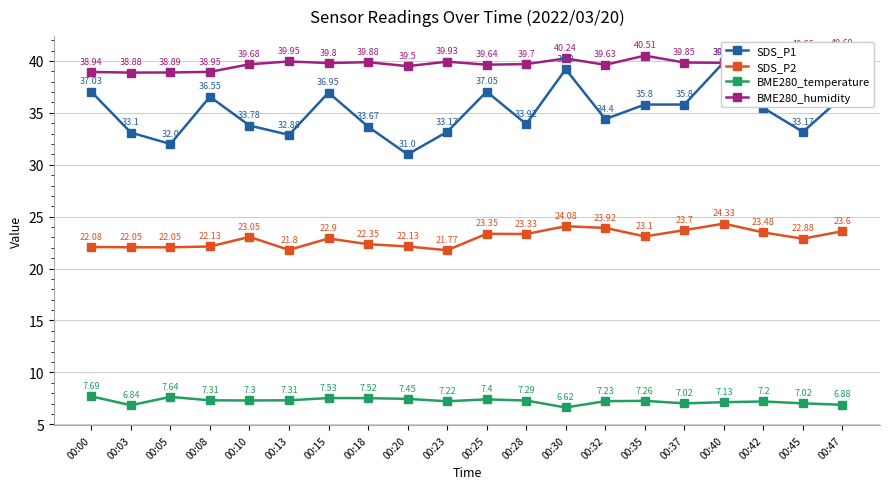

Reading left to right, extract all data points from this chart.

SDS_P1: 00:00=37.0	00:03=33.1	00:05=32.0	00:08=36.5	00:10=33.8	00:13=32.9	00:15=37.0	00:18=33.7	00:20=31.0	00:23=33.2	00:25=37.0	00:28=33.9	00:30=39.2	00:32=34.4	00:35=35.8	00:37=35.8	00:40=39.9	00:42=35.5	00:45=33.2	00:47=36.5
SDS_P2: 00:00=22.1	00:03=22.1	00:05=22.1	00:08=22.1	00:10=23.1	00:13=21.8	00:15=22.9	00:18=22.4	00:20=22.1	00:23=21.8	00:25=23.4	00:28=23.3	00:30=24.1	00:32=23.9	00:35=23.1	00:37=23.7	00:40=24.3	00:42=23.5	00:45=22.9	00:47=23.6
BME280_temperature: 00:00=7.7	00:03=6.8	00:05=7.6	00:08=7.3	00:10=7.3	00:13=7.3	00:15=7.5	00:18=7.5	00:20=7.5	00:23=7.2	00:25=7.4	00:28=7.3	00:30=6.6	00:32=7.2	00:35=7.3	00:37=7.0	00:40=7.1	00:42=7.2	00:45=7.0	00:47=6.9
BME280_humidity: 00:00=38.9	00:03=38.9	00:05=38.9	00:08=39.0	00:10=39.7	00:13=40.0	00:15=39.8	00:18=39.9	00:20=39.5	00:23=39.9	00:25=39.6	00:28=39.7	00:30=40.2	00:32=39.6	00:35=40.5	00:37=39.9	00:40=39.8	00:42=40.4	00:45=40.7	00:47=40.7